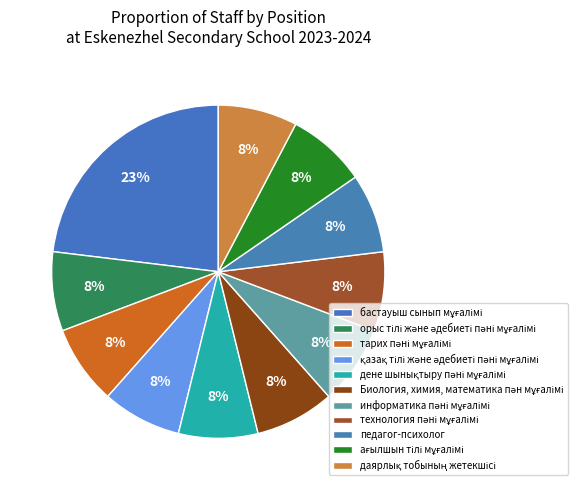

What percentage is the даярлық тобының жетекшісі slice, to the nearest percent?

8%